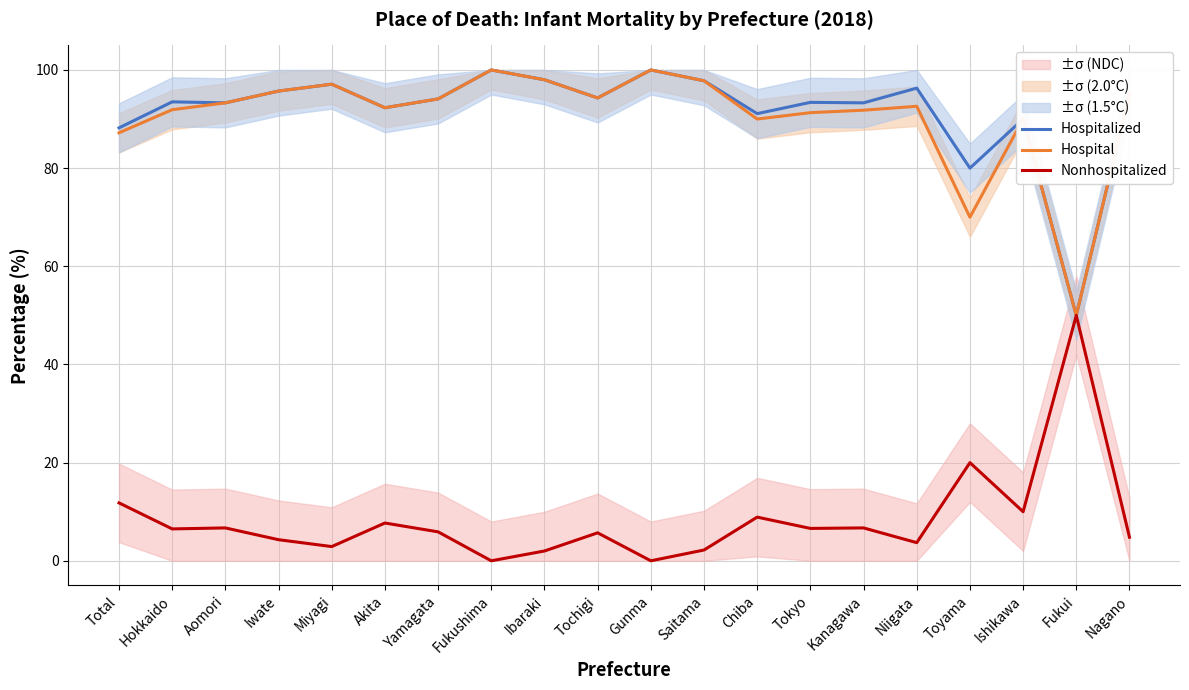

True or false: Hospitalized and Nonhospitalized cross at least once.

False